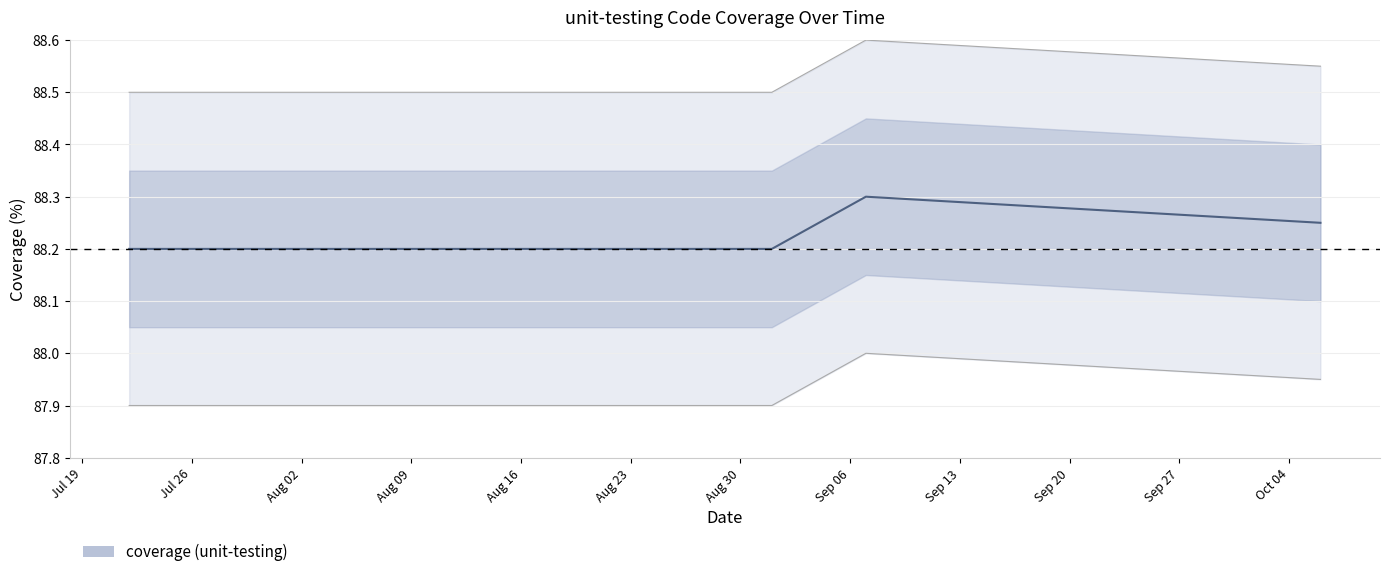

How many lines are shown in the chart?

1